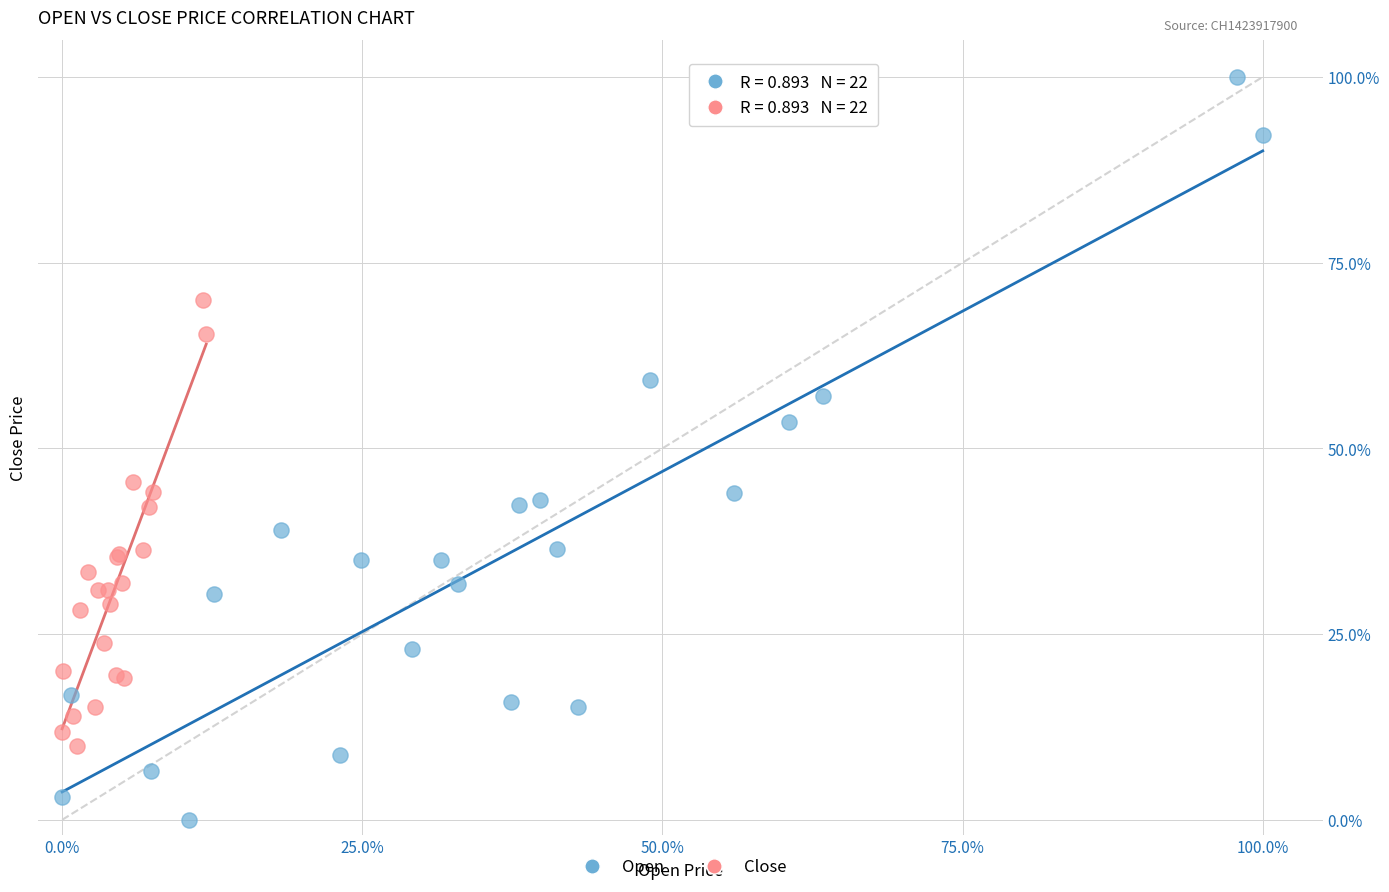

What are all the series names shown in the legend?

Open, Close